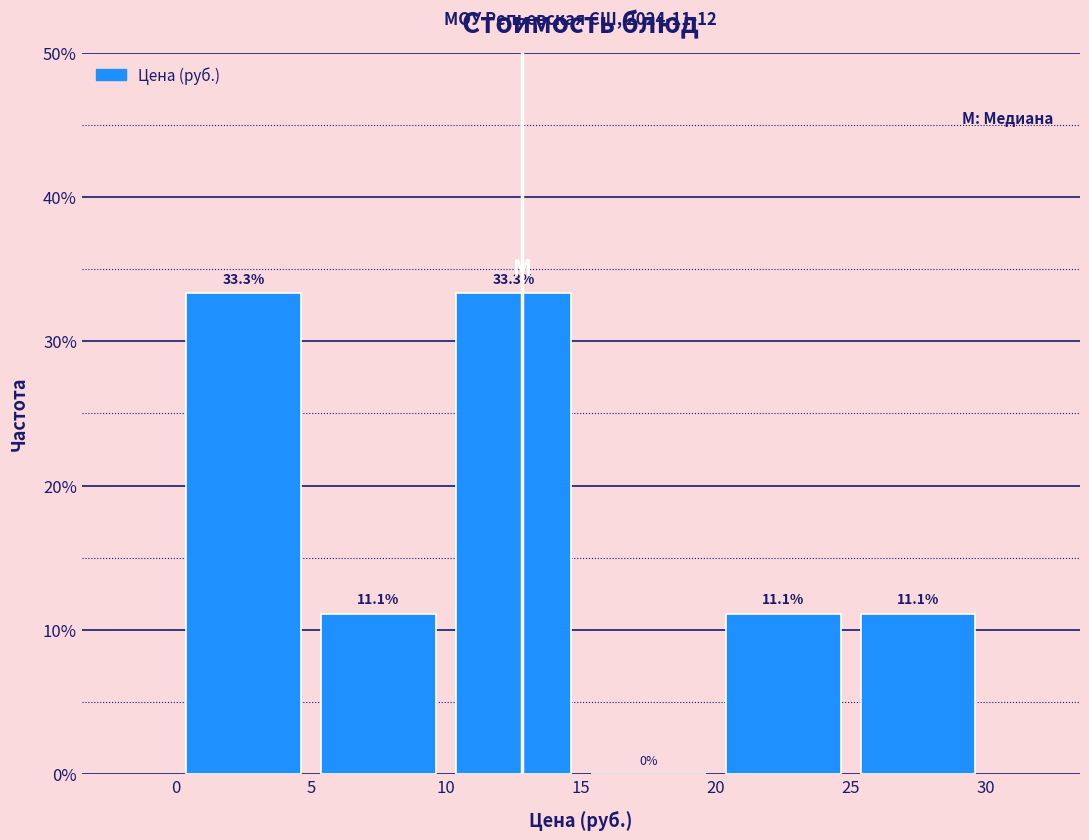

How tall is the bar that spans 0 to 5 on the x-axis?

33.3